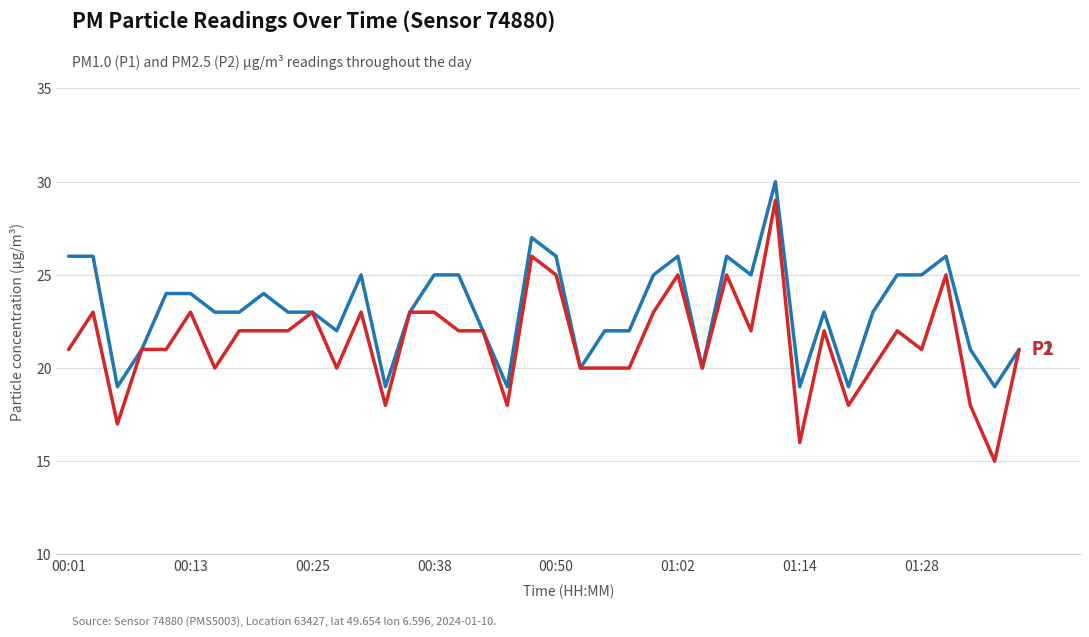

What is the minimum value shown in the chart?

15